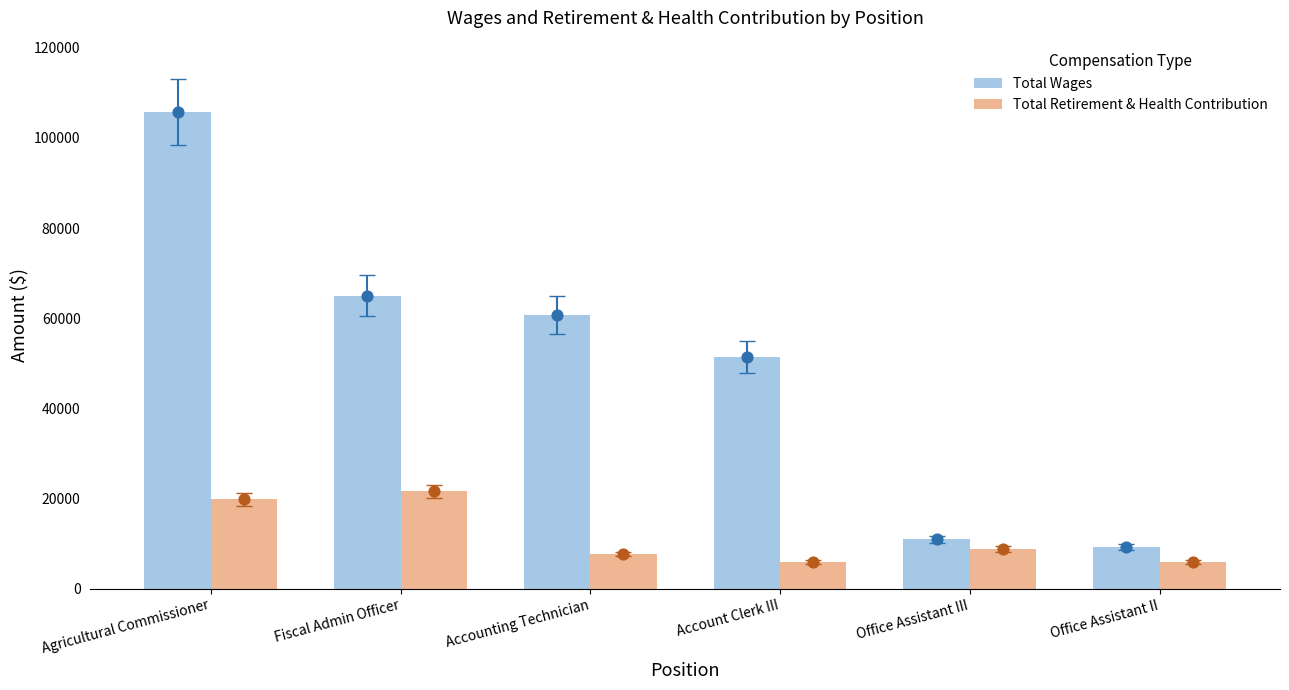

What are all the series names shown in the legend?

Total Wages, Total Retirement & Health Contribution